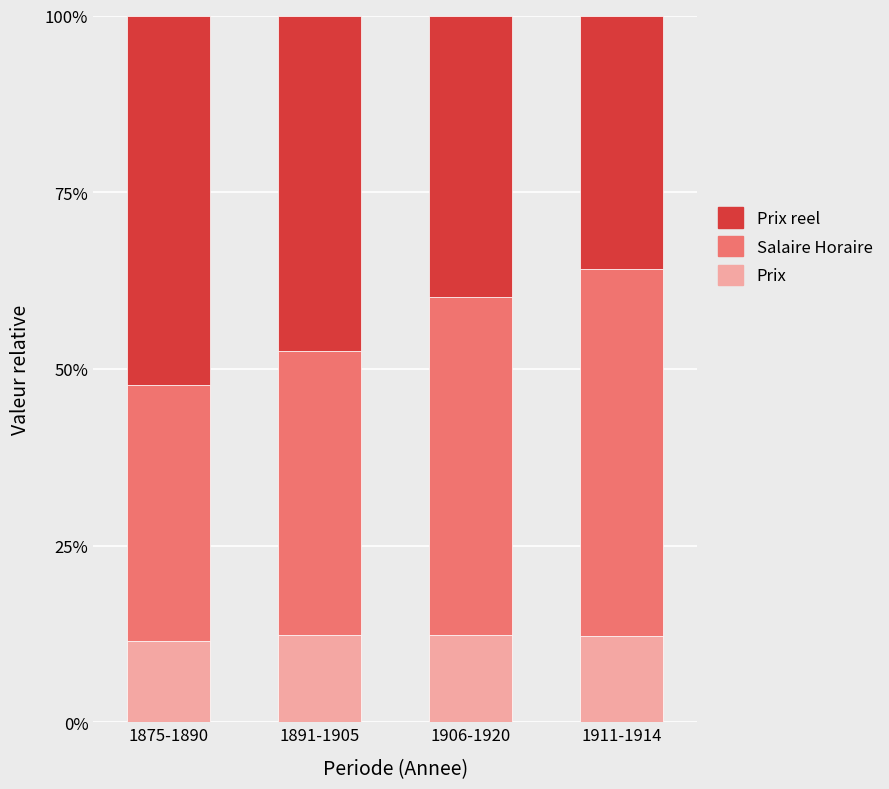

Are the bars horizontal?

No